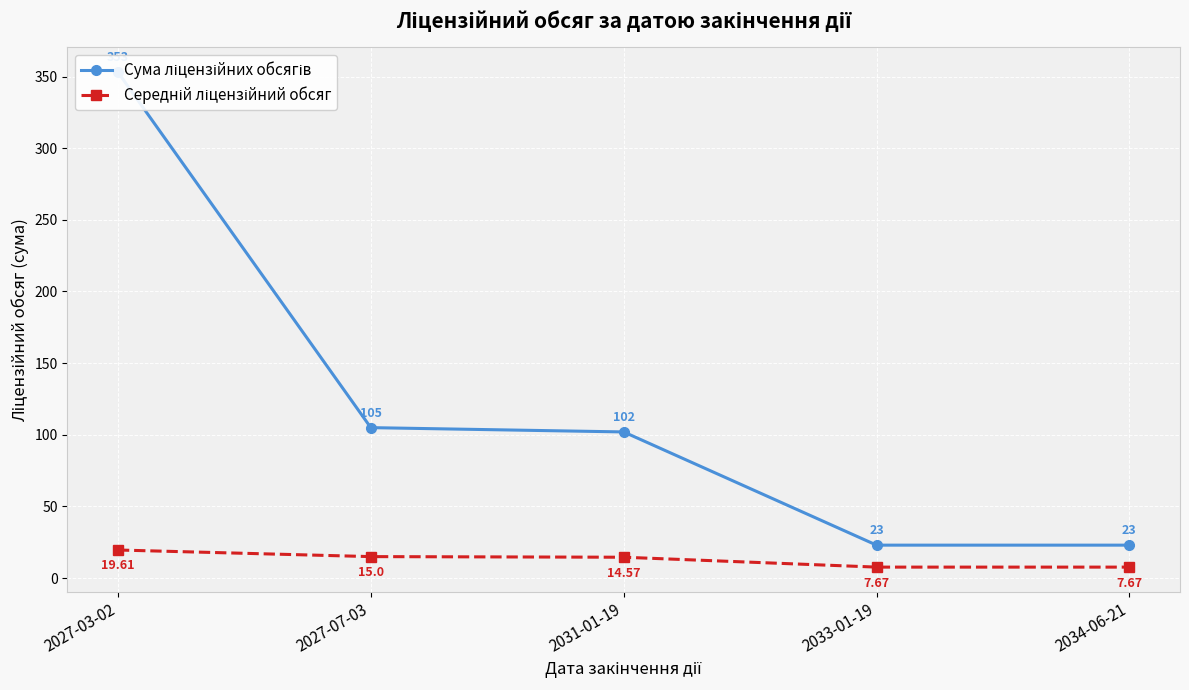

Between 2027-07-03 and 2027-03-02, which is larger?

2027-03-02